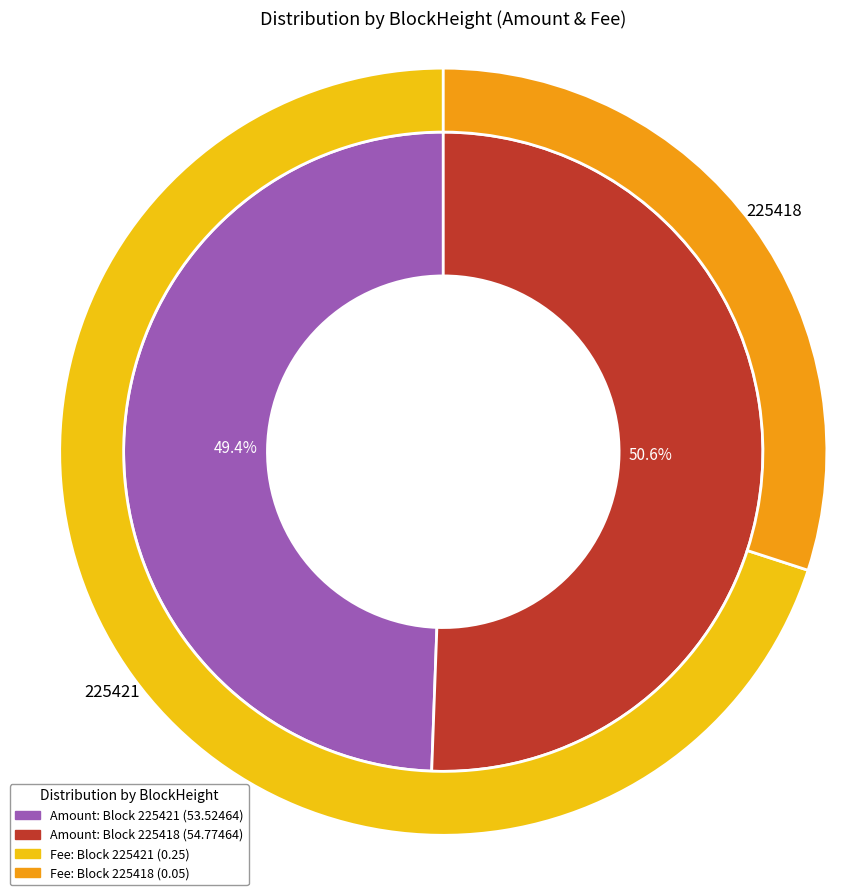

Is 225418 the majority of the pie?

Yes